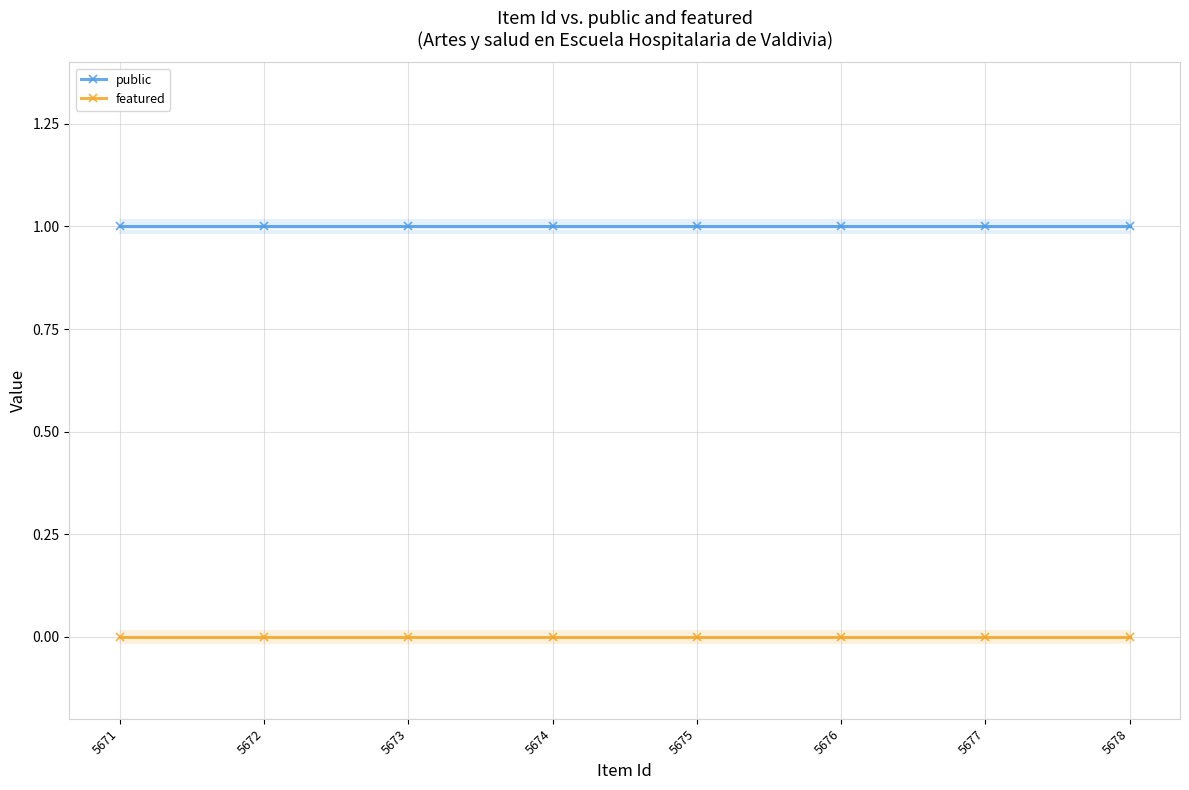

What is the greatest value displayed?

1